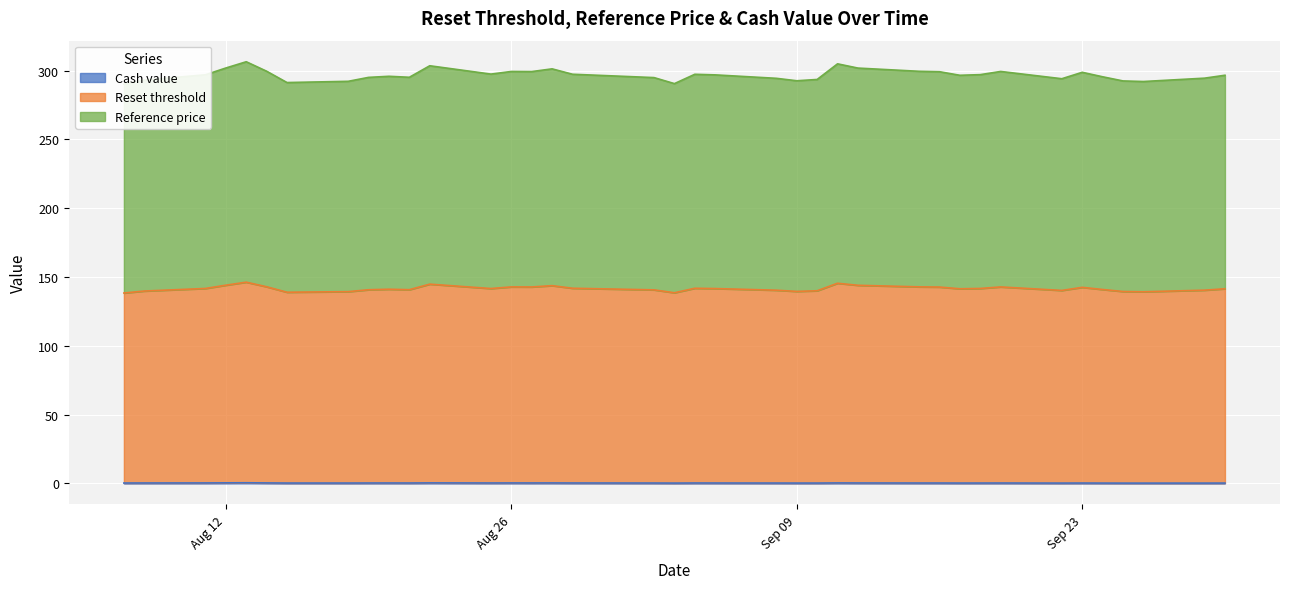

How many interior local valleys does the Cash value series have?

7